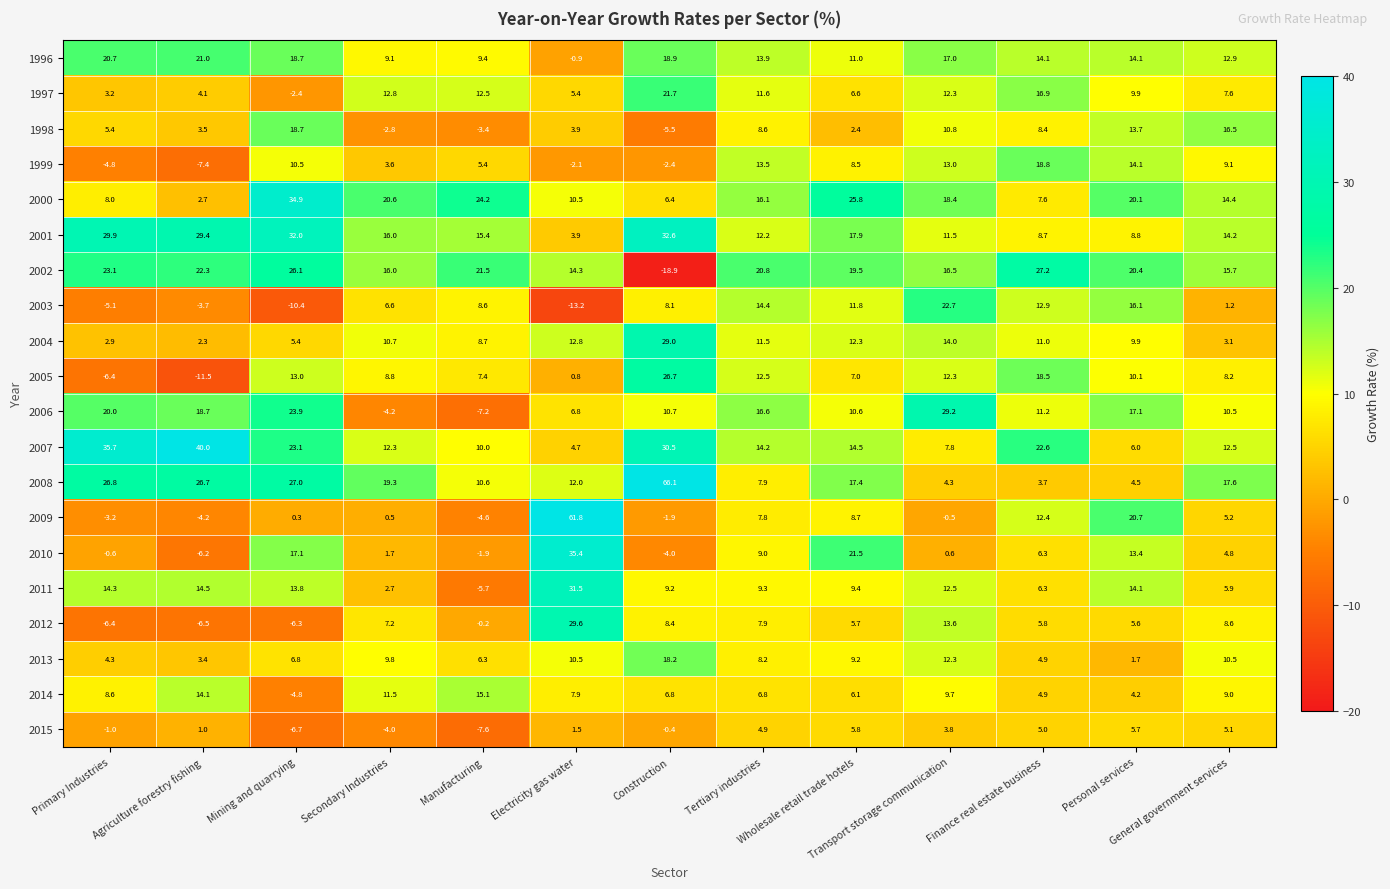

List the series in order of their peak value, highest first.

2008, 2009, 2007, 2010, 2000, 2001, 2011, 2012, 2006, 2004, 2002, 2005, 2003, 1997, 1996, 1999, 1998, 2013, 2014, 2015